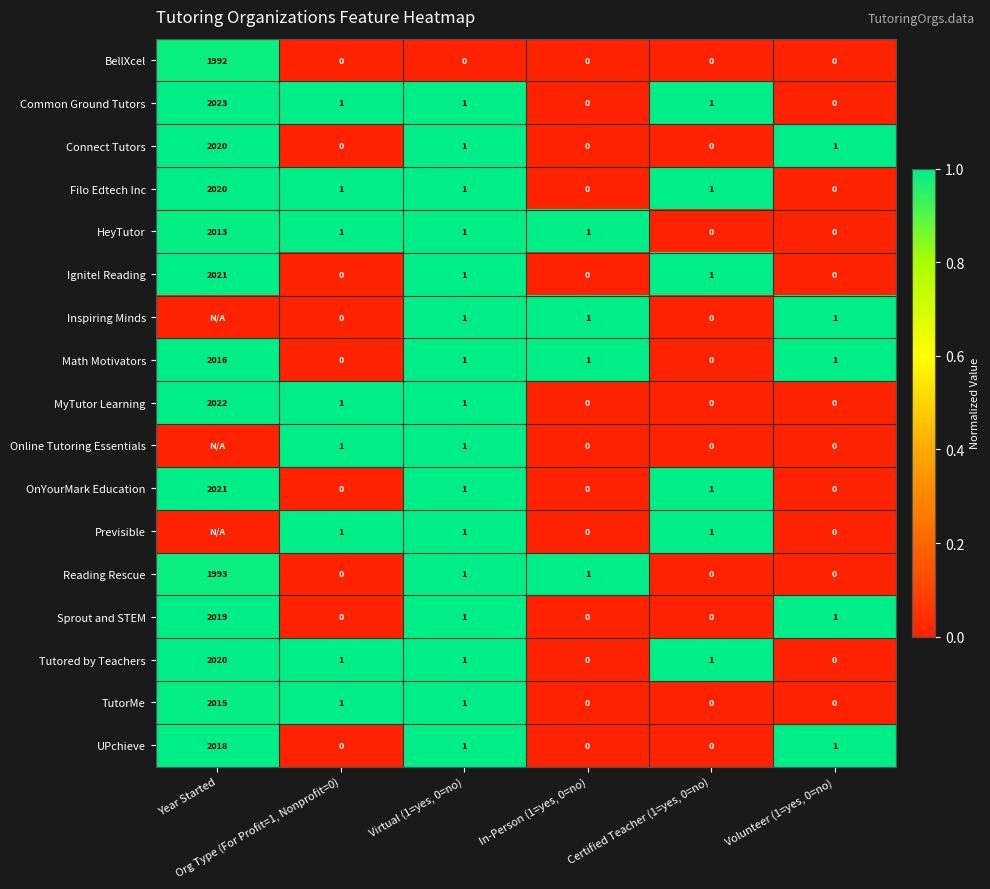

What is the difference between the maximum and second lowest values in the Sprout and STEM series?

2019